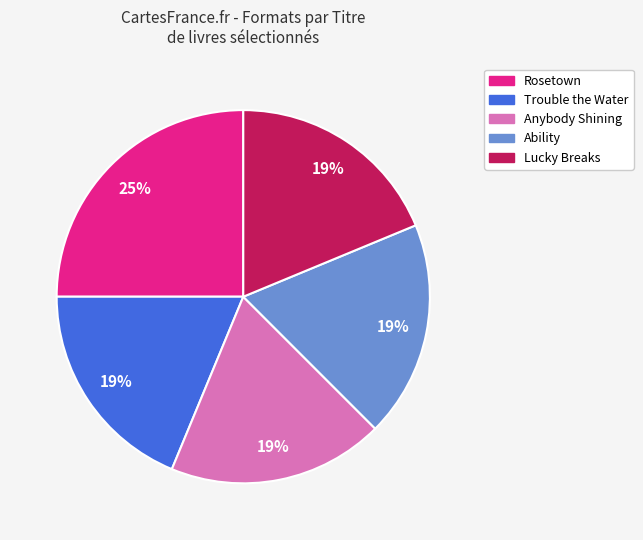

Does Anybody Shining represent more than half of the total?

No